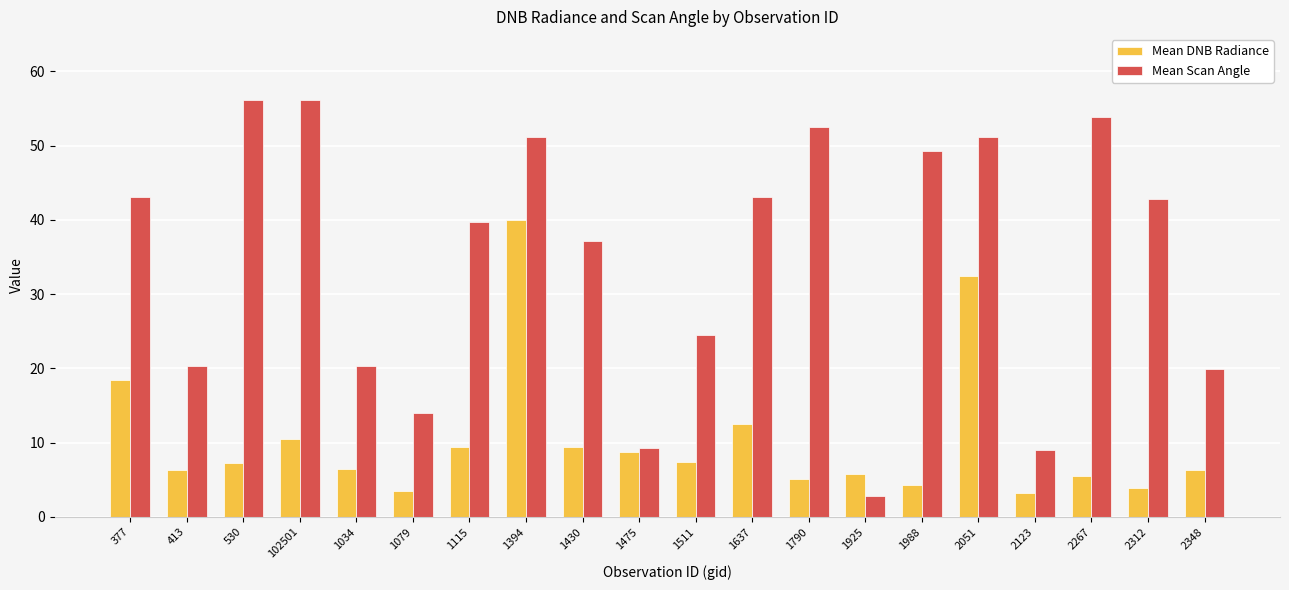

At which category is the sum across all series the highest?

1394